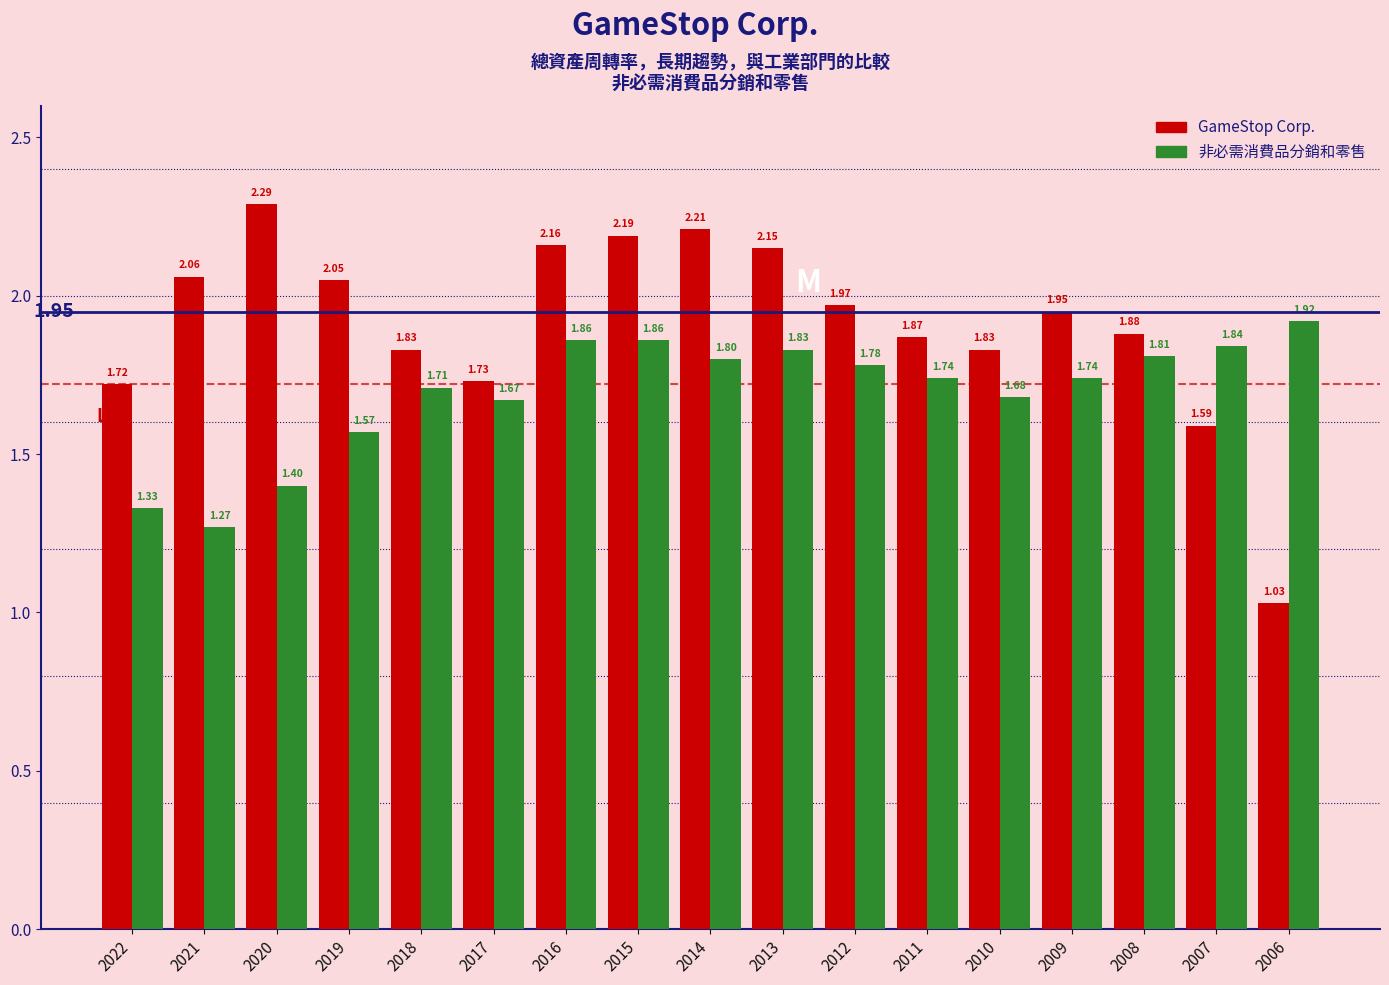

Which series changed the most between 2018 and 2010?

非必需消費品分銷和零售